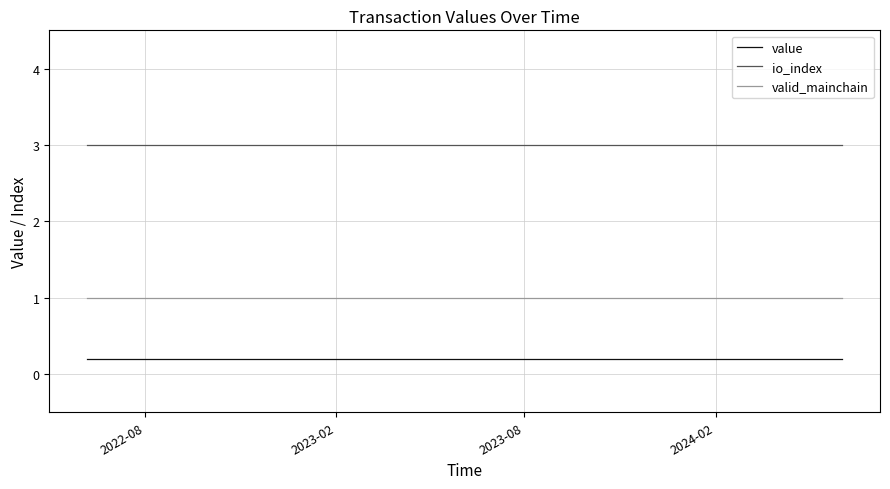

Does the chart have visible grid lines?

Yes